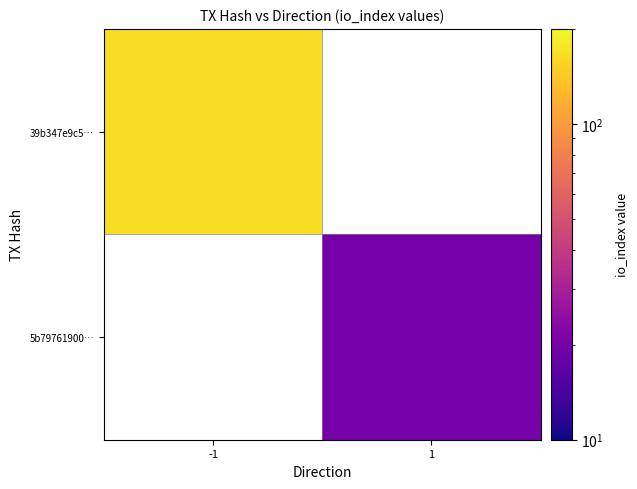

Which category has the lowest value in the 5b79761900… series?

-1